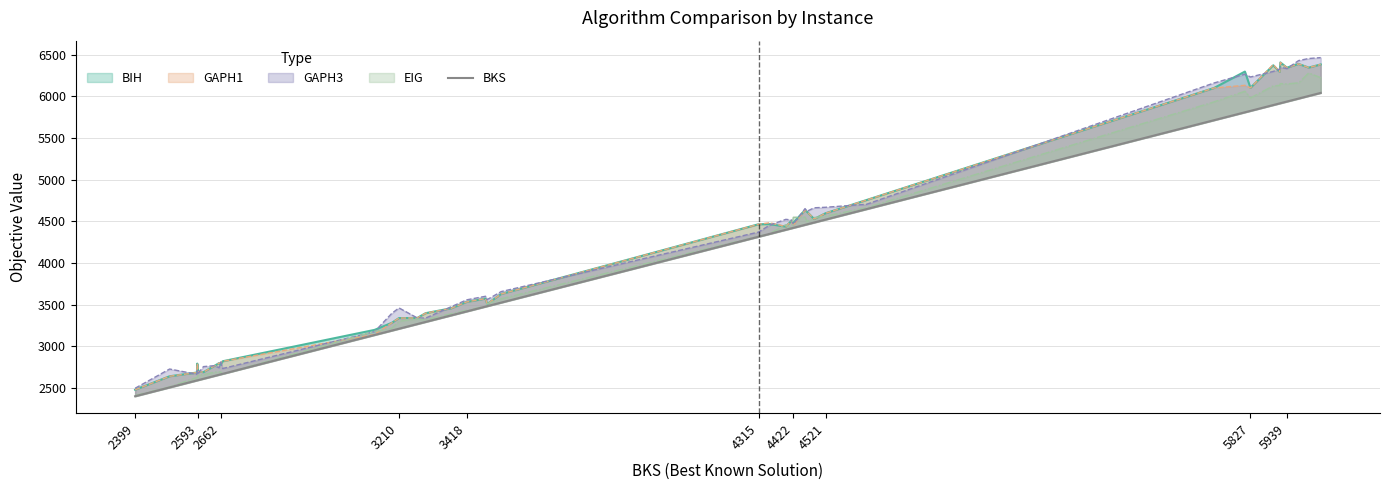

What is the maximum value shown in the chart?

6043